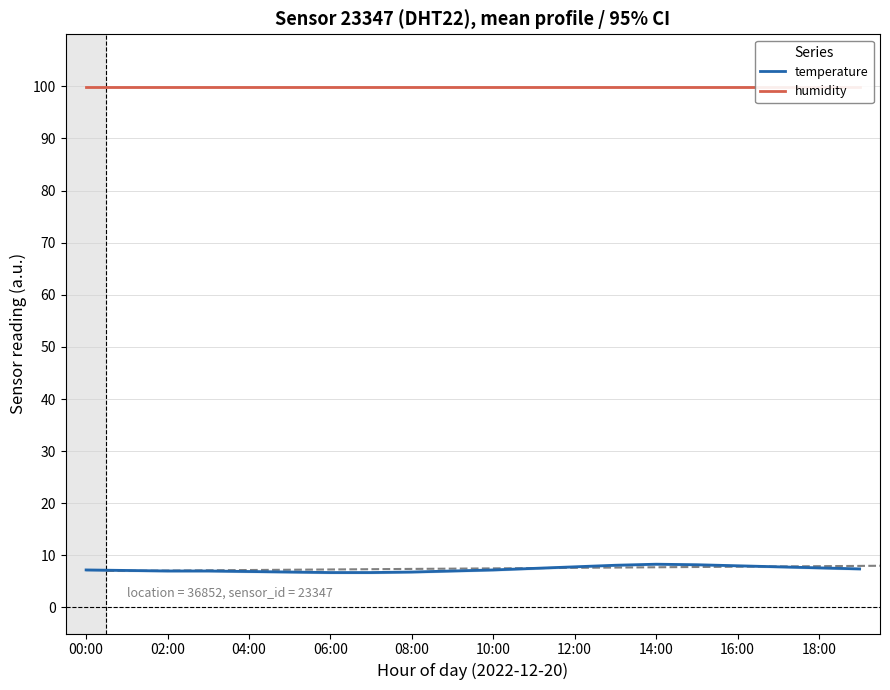

Rank the series by their average value, from lowest to highest.

temperature, humidity